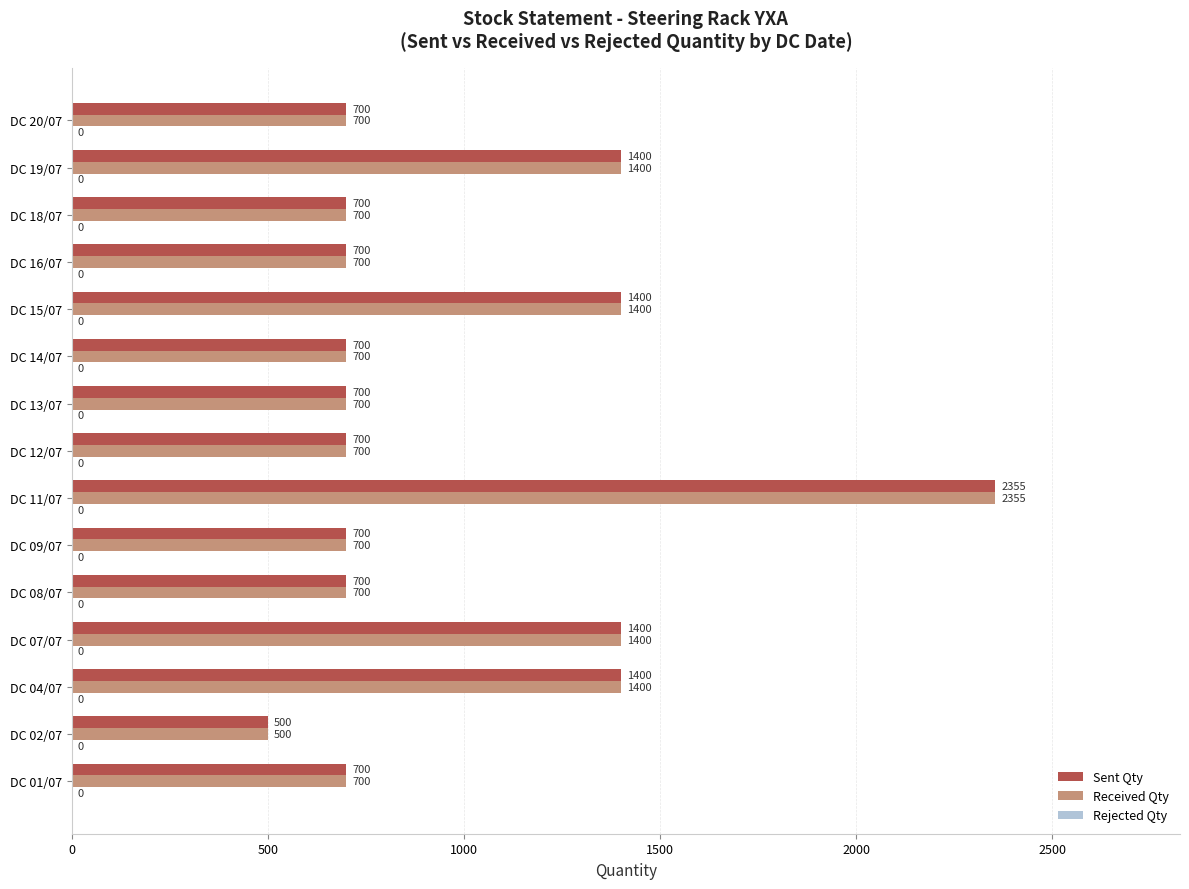

The value of Sent Qty at DC 01/07 is 700. True or false?

True